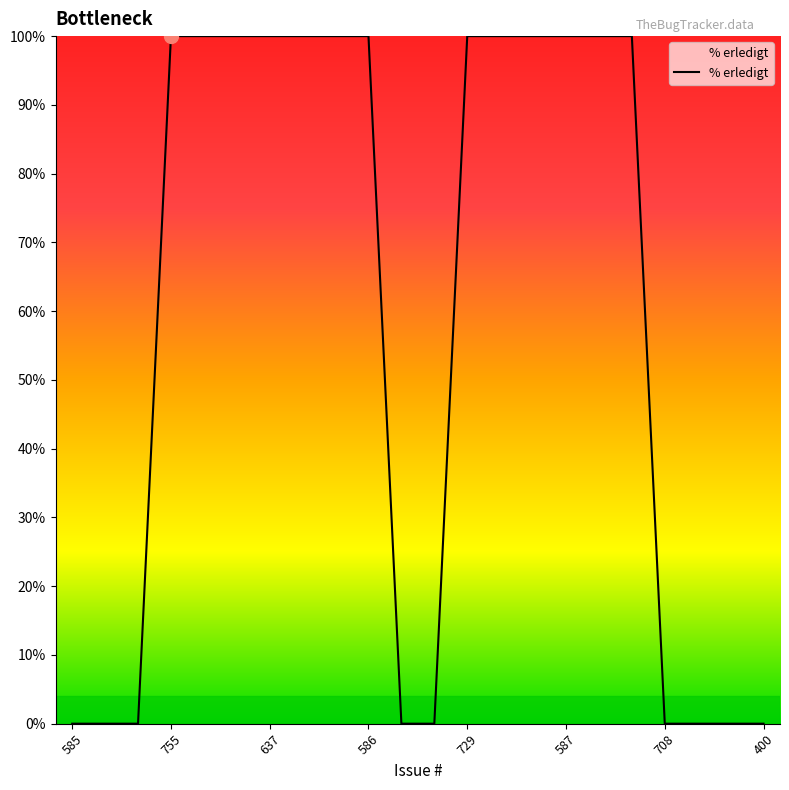

What is the greatest value displayed?

100